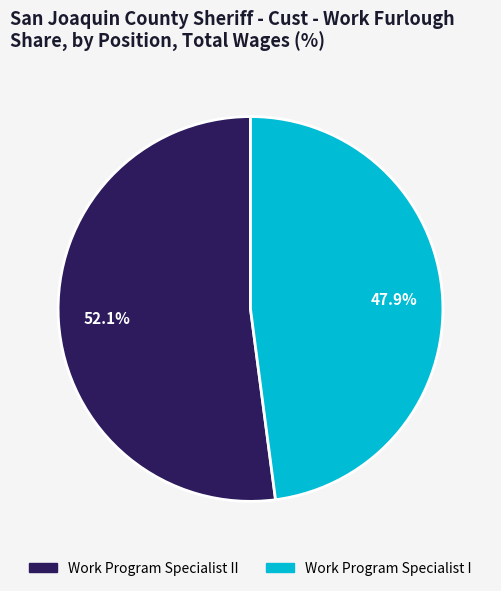

Is there any slice that represents more than half of the pie?

Yes